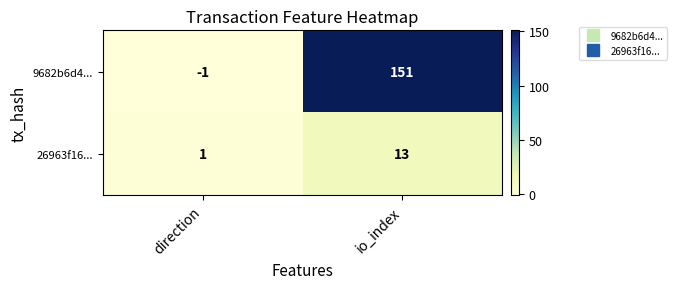

Which series has the widest spread of values?

9682b6d4...